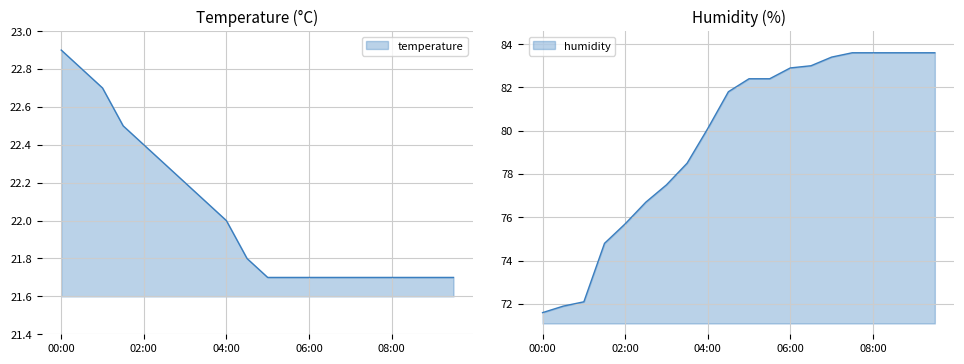

Which series has the largest total across all categories?

humidity